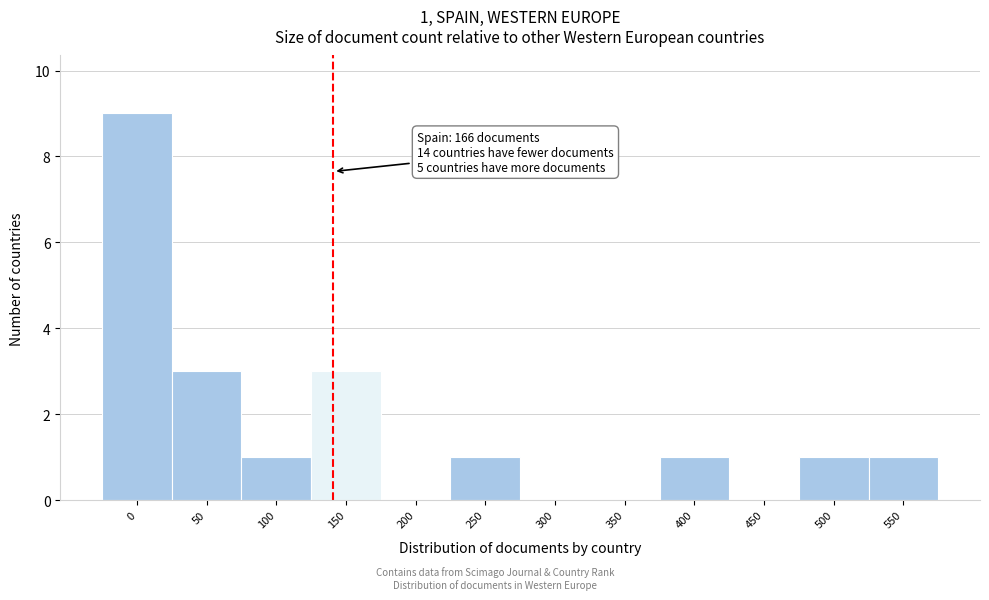

Reading right to left, list all the values displayed in this chart.

550=1	500=1	450=0	400=1	350=0	300=0	250=1	200=0	150=3	100=1	50=3	0=9